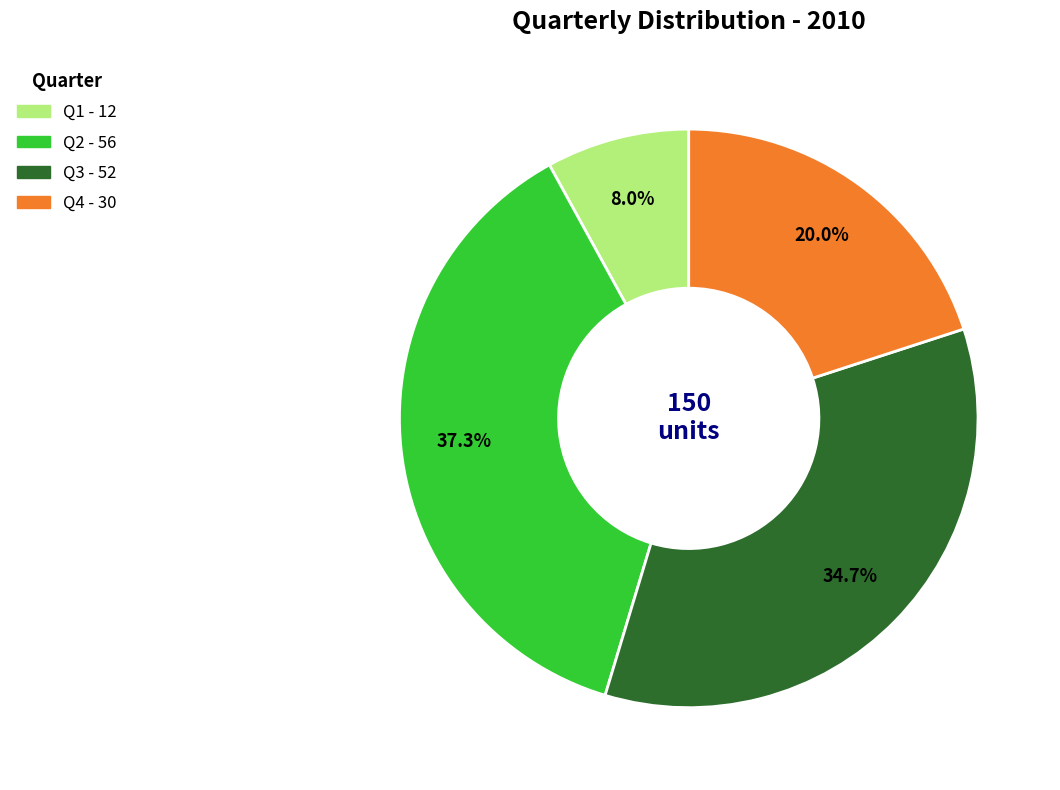

True or false: Q2 accounts for 37% of the total.

True